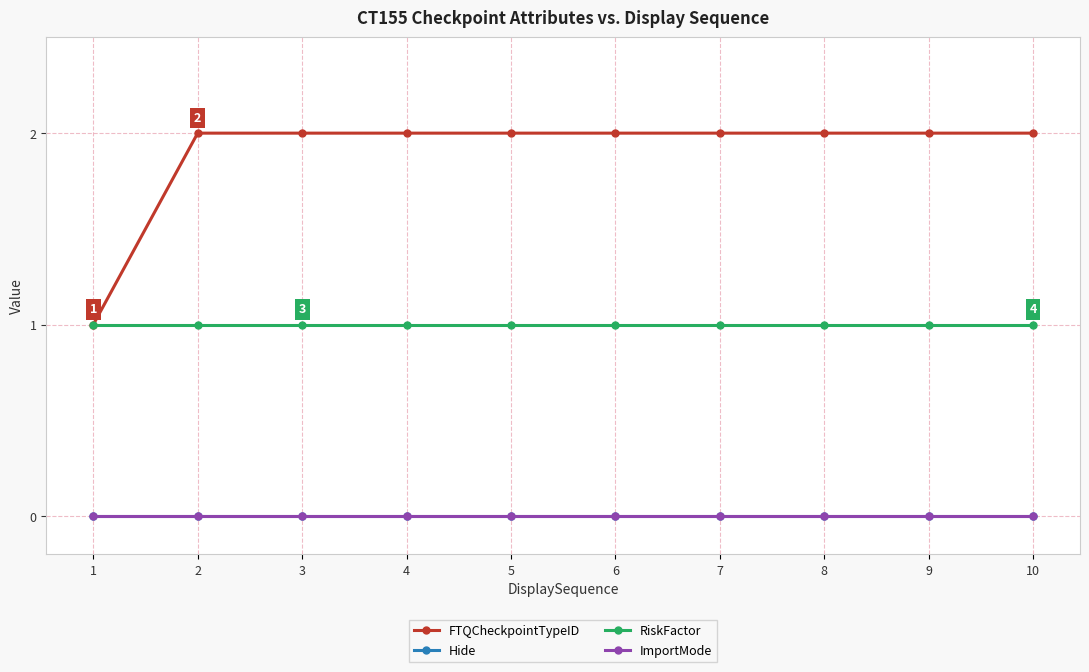

Reading left to right, transcribe all the data shown in this chart.

FTQCheckpointTypeID: 1	2	2	2	2	2	2	2	2	2
Hide: 0	0	0	0	0	0	0	0	0	0
RiskFactor: 1	1	1	1	1	1	1	1	1	1
ImportMode: 0	0	0	0	0	0	0	0	0	0